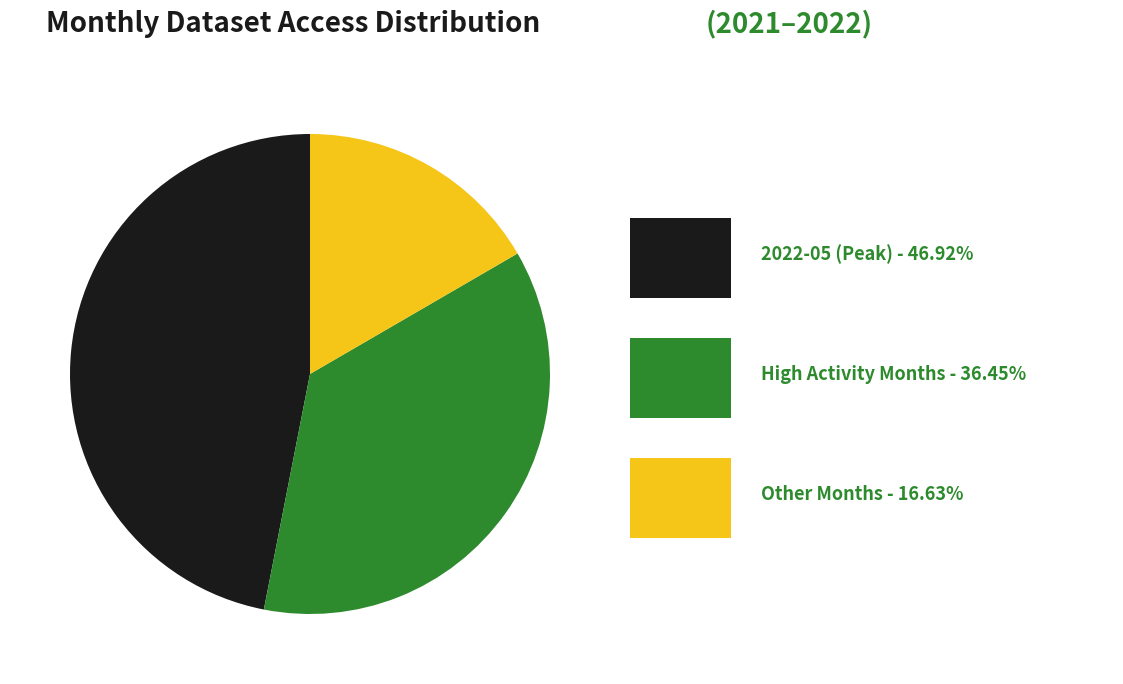

Is there any slice that represents more than half of the pie?

No